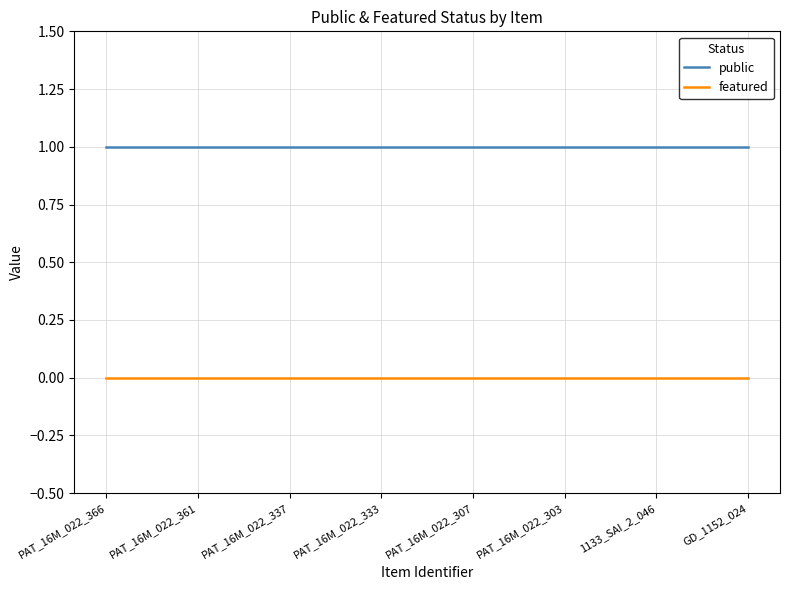

Is the value of featured at PAT_16M_022_303 greater than the value of public at PAT_16M_022_337?

No